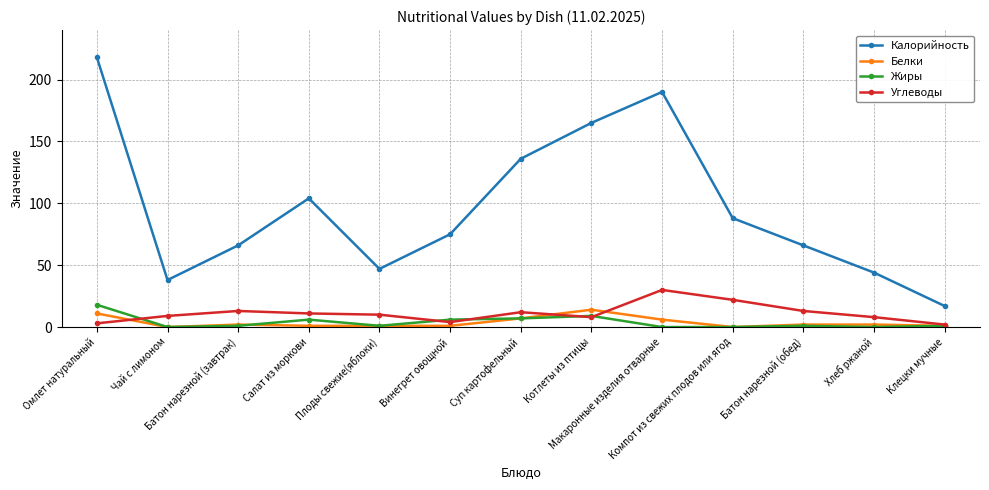

At how many categories does at least one series exceed 4?

13